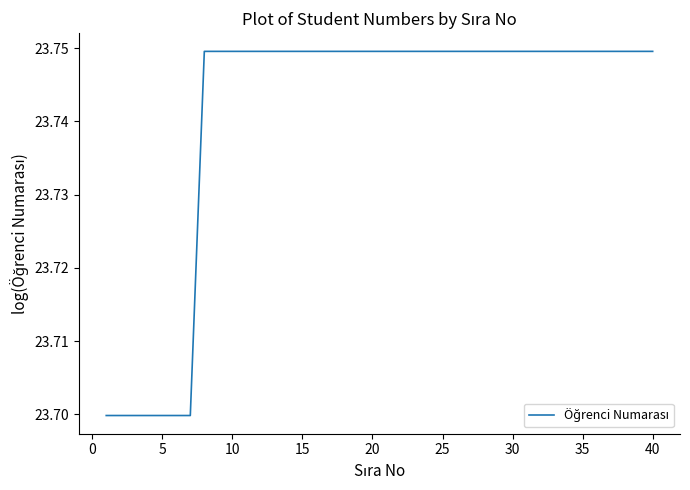

Does the chart display data point markers on the line(s)?

No